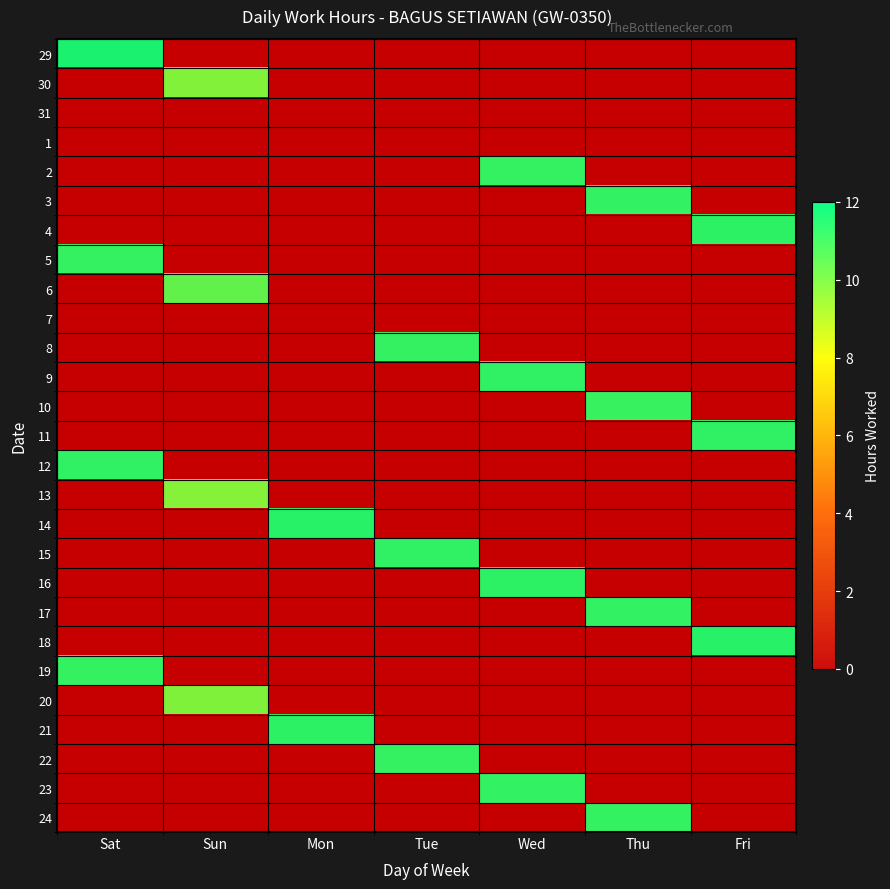

Which category has the lowest value in the 22 series?

Sat